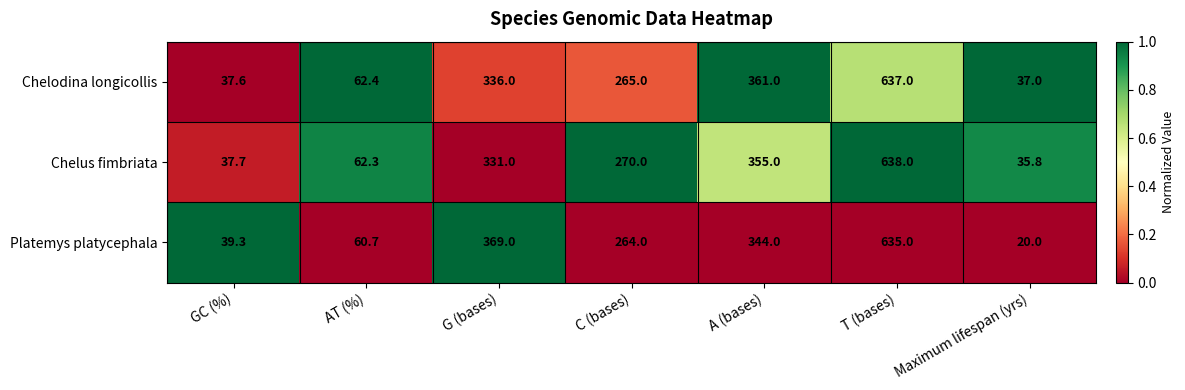

Reading left to right, what are all the values shown in this chart?

Chelodina longicollis: GC (%)=37.6	AT (%)=62.4	G (bases)=336.0	C (bases)=265.0	A (bases)=361.0	T (bases)=637.0	Maximum lifespan (yrs)=37.0
Chelus fimbriata: GC (%)=37.7	AT (%)=62.3	G (bases)=331.0	C (bases)=270.0	A (bases)=355.0	T (bases)=638.0	Maximum lifespan (yrs)=35.8
Platemys platycephala: GC (%)=39.3	AT (%)=60.7	G (bases)=369.0	C (bases)=264.0	A (bases)=344.0	T (bases)=635.0	Maximum lifespan (yrs)=20.0